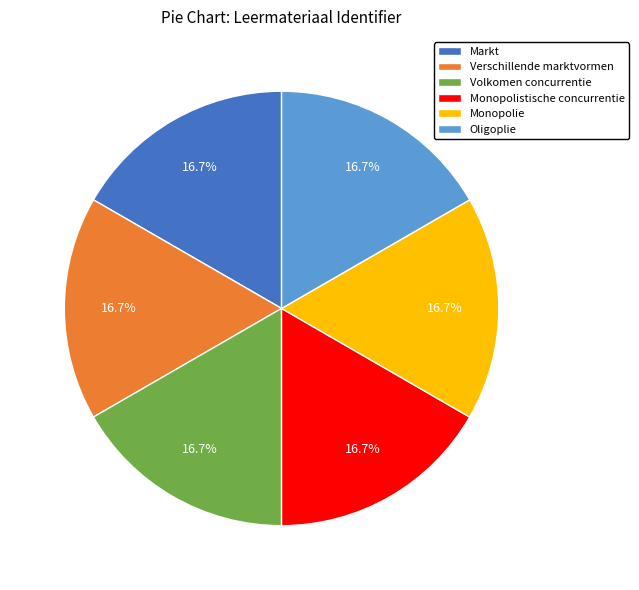

To the nearest percent, what percentage of the pie is Markt?

17%